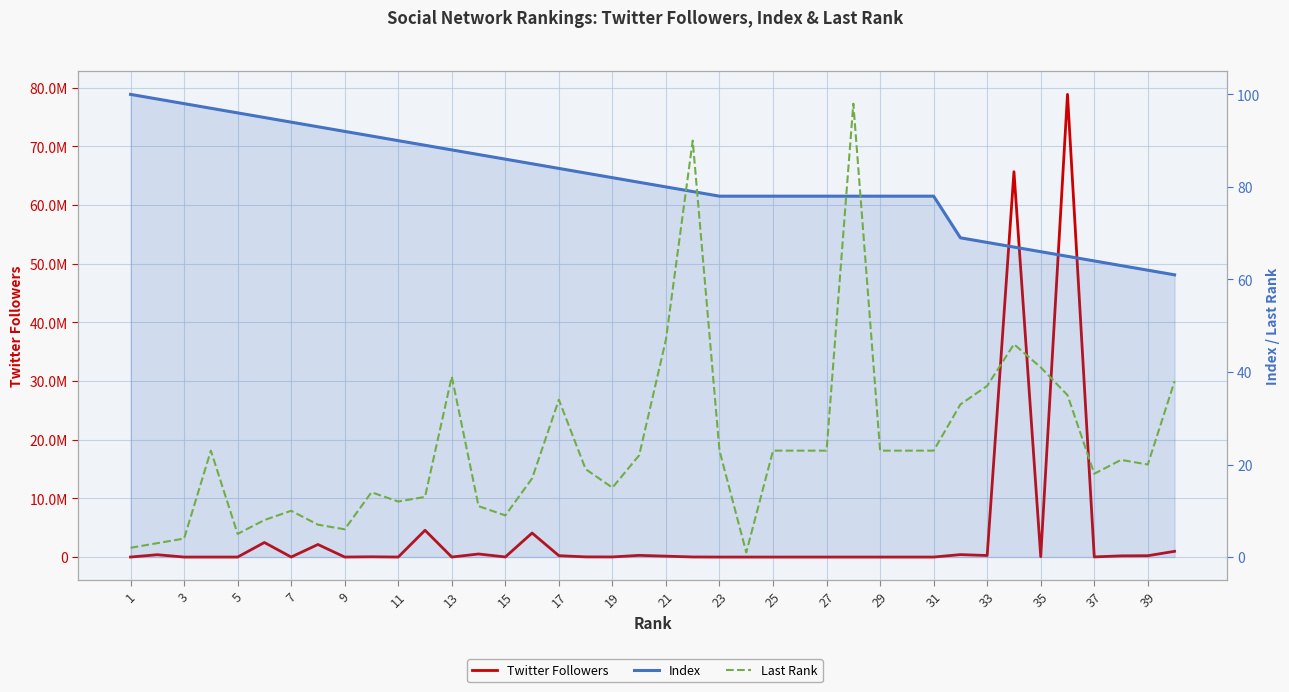

How many lines are shown in the chart?

3